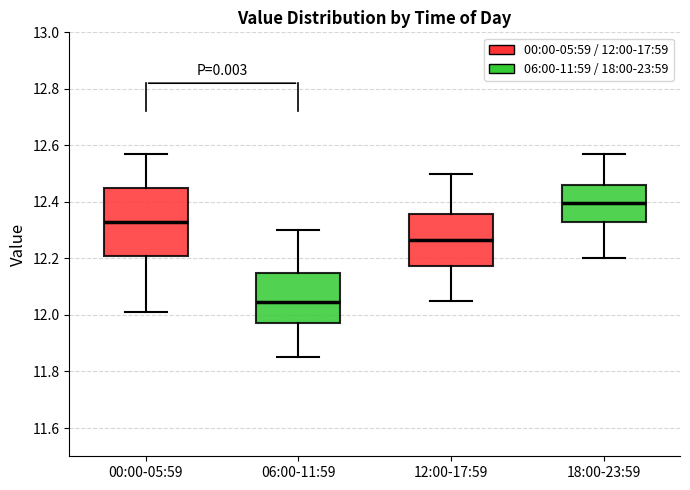

Reading left to right, transcribe this box plot: for each box, give where its median line is, the range the box spans, and where its two whiskers end, as read against the y-axis. The values are not printed on the chart, so give them approximately, as read against the axis.

00:00-05:59: median 12.34, box 12.20 to 12.46, whiskers 12.02 to 12.58
06:00-11:59: median 12.04, box 11.98 to 12.16, whiskers 11.86 to 12.30
12:00-17:59: median 12.26, box 12.18 to 12.36, whiskers 12.06 to 12.50
18:00-23:59: median 12.40, box 12.34 to 12.46, whiskers 12.20 to 12.58